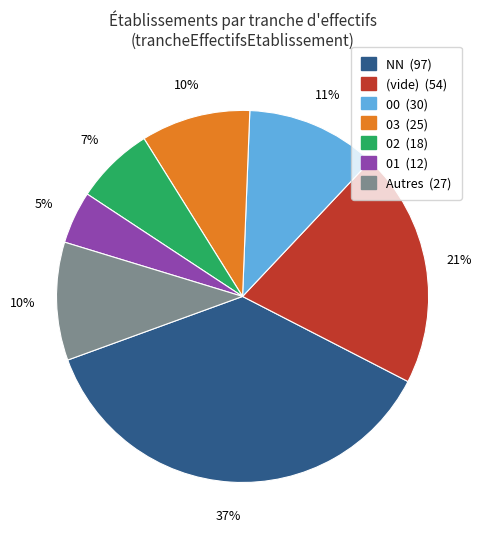

Does any single category account for the majority?

No